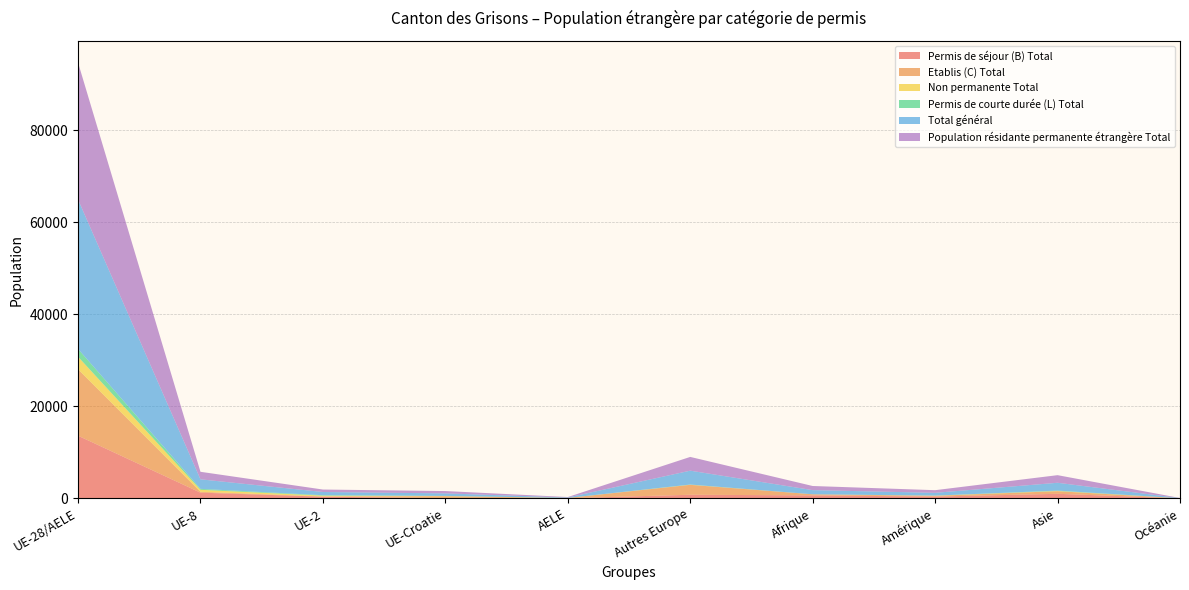

Reading right to left, list all the values displayed in this chart.

Permis de séjour (B) Total: 11	1000	394	659	793	41	53	371	1252	13628
Etablis (C) Total: 9	568	167	234	2154	50	422	62	179	14436
Non permanente Total: 5	47	31	2	26	2	41	161	439	2725
Permis de courte durée (L) Total: 6	84	14	4	41	6	30	102	204	1695
Total général: 31	1699	606	899	3014	99	546	696	2074	32484
Population résidante permanente étrangère Total: 26	1652	575	897	2988	97	505	535	1635	29759